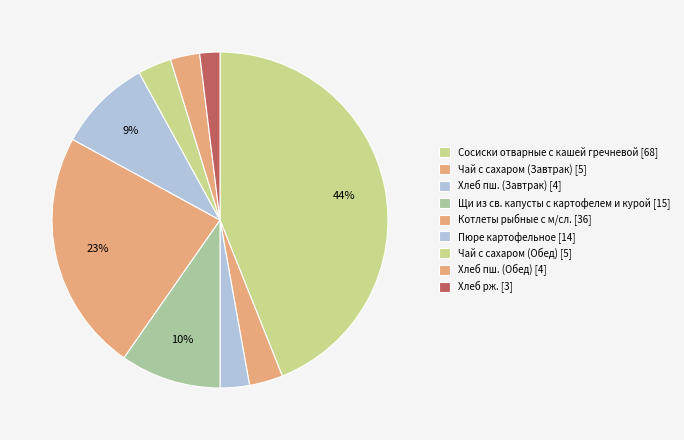

Does Котлеты рыбные с м/сл. represent more than half of the total?

No